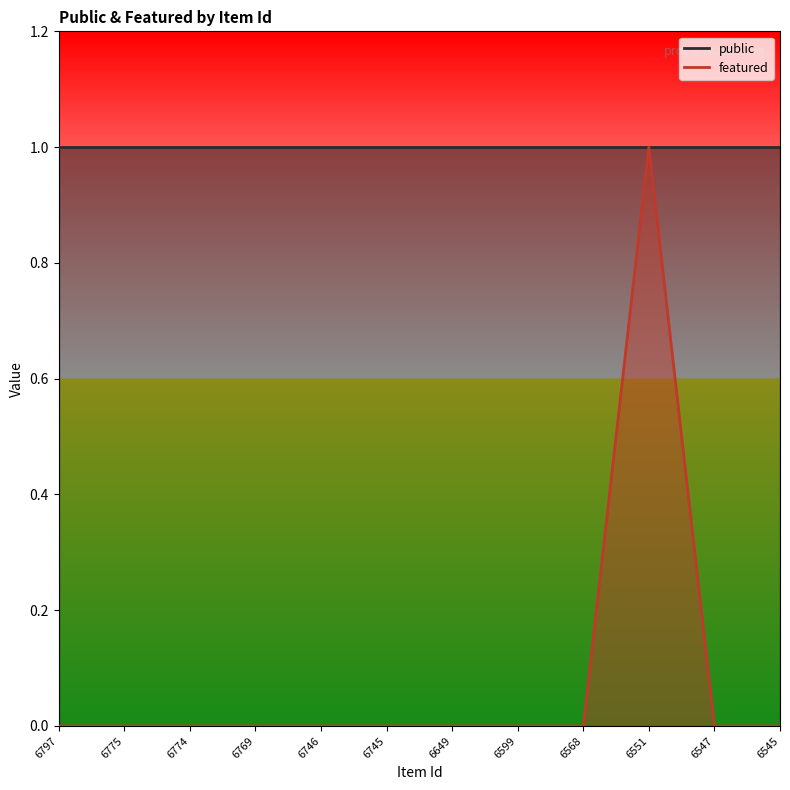

Does the chart display data point markers on the line(s)?

No